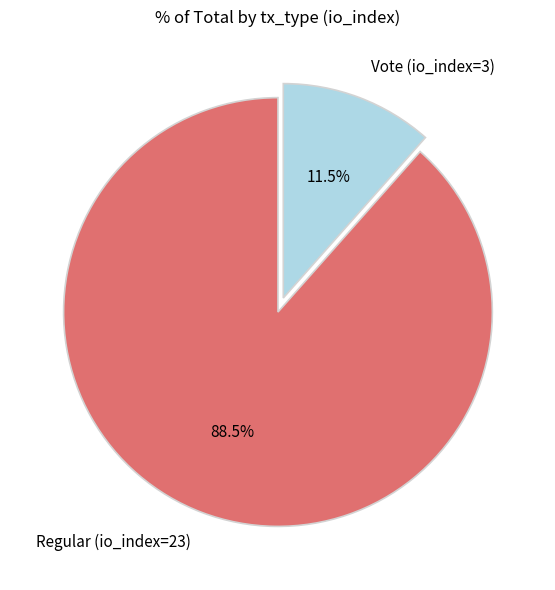

True or false: Vote (io_index=3) accounts for 26% of the total.

False